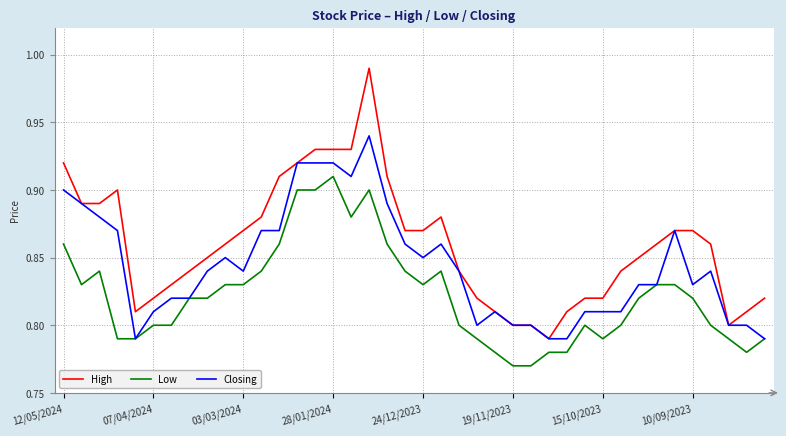

At how many categories does at least one series exceed 0?

40